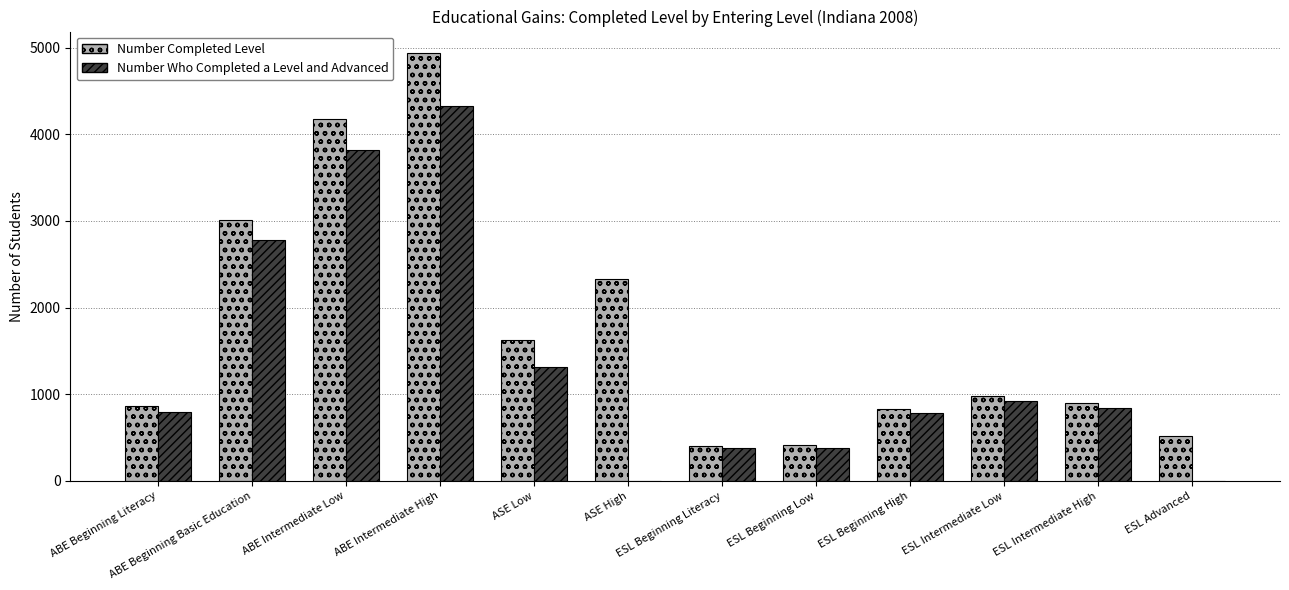

Which series changed the most between ABE Intermediate Low and ESL Beginning Low?

Number Completed Level